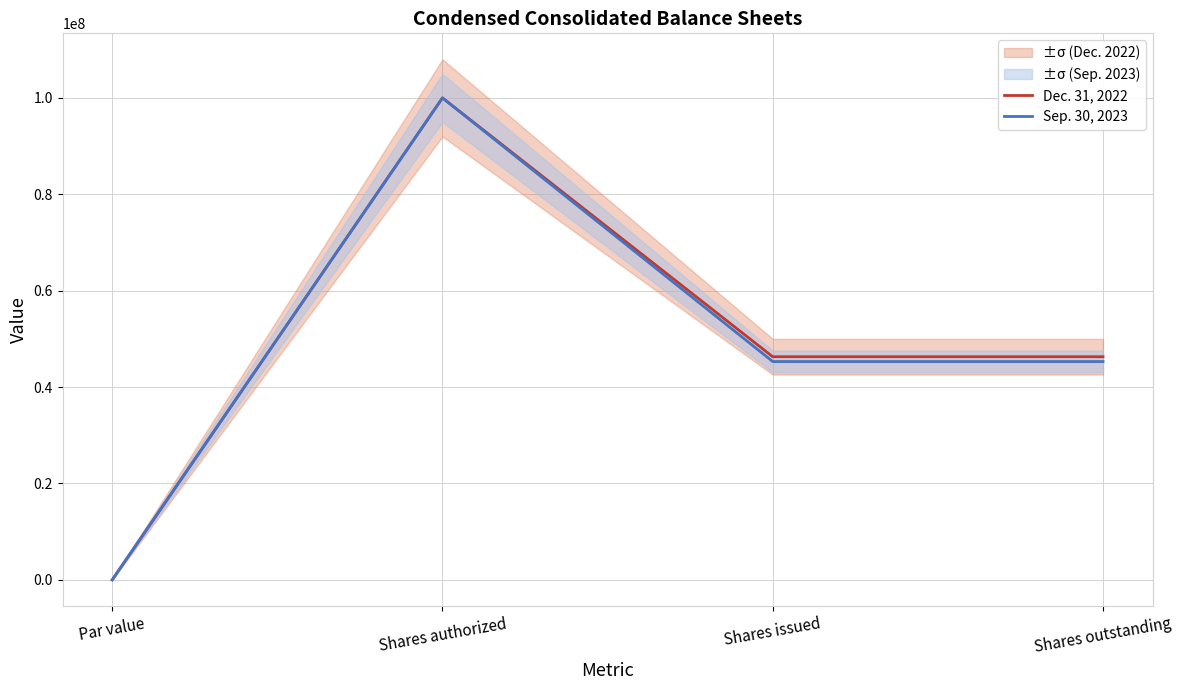

True or false: Dec. 31, 2022 and Sep. 30, 2023 cross at least once.

False